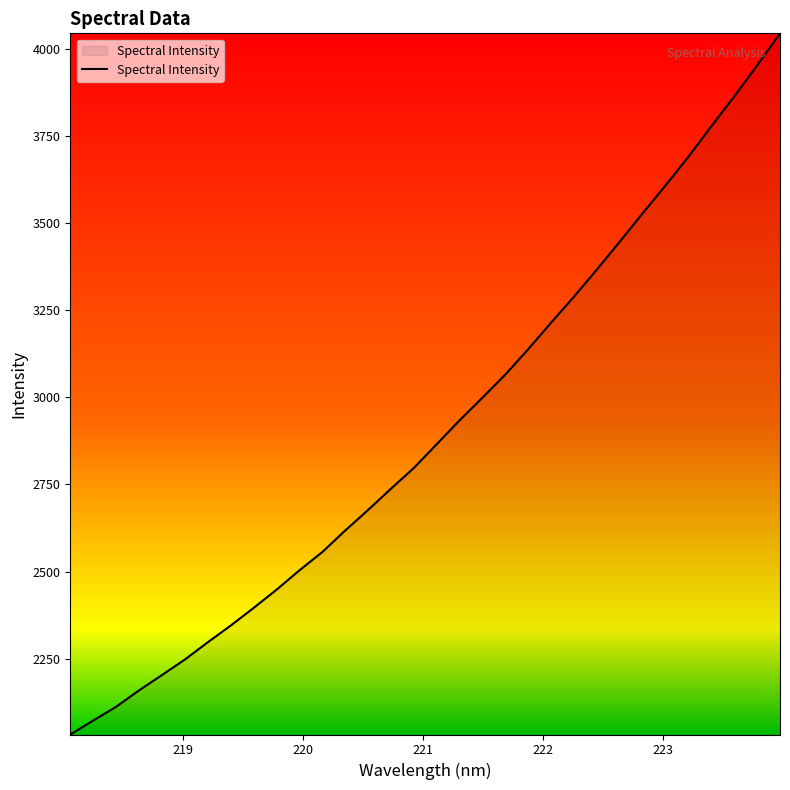

What is the sum of all values?

93000.2